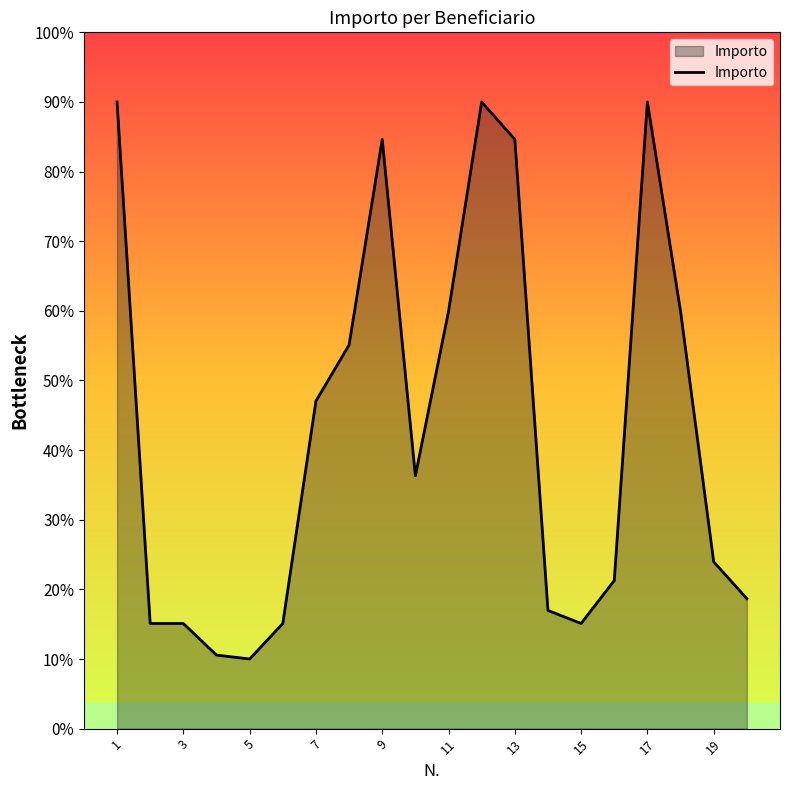

Does the chart have visible grid lines?

No